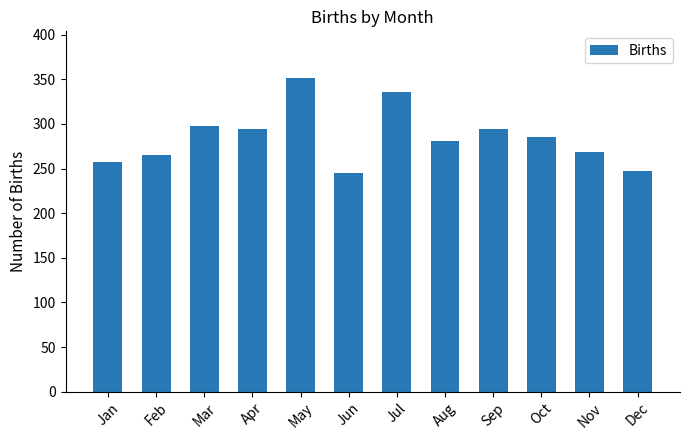

What is the difference between the maximum and second lowest values?

104